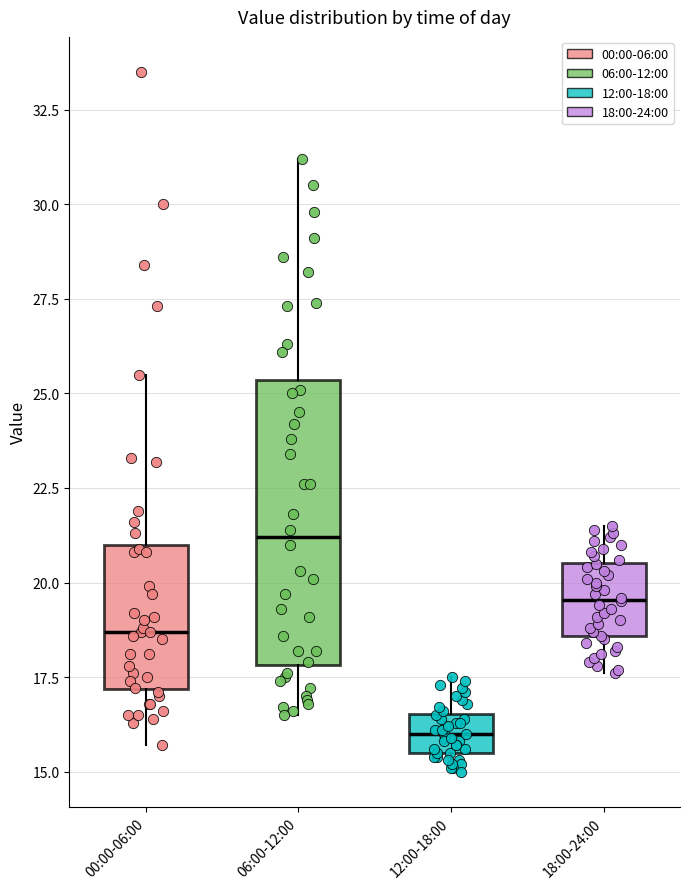

Which box is the tallest, from its lower edge to its upper edge?

06:00-12:00